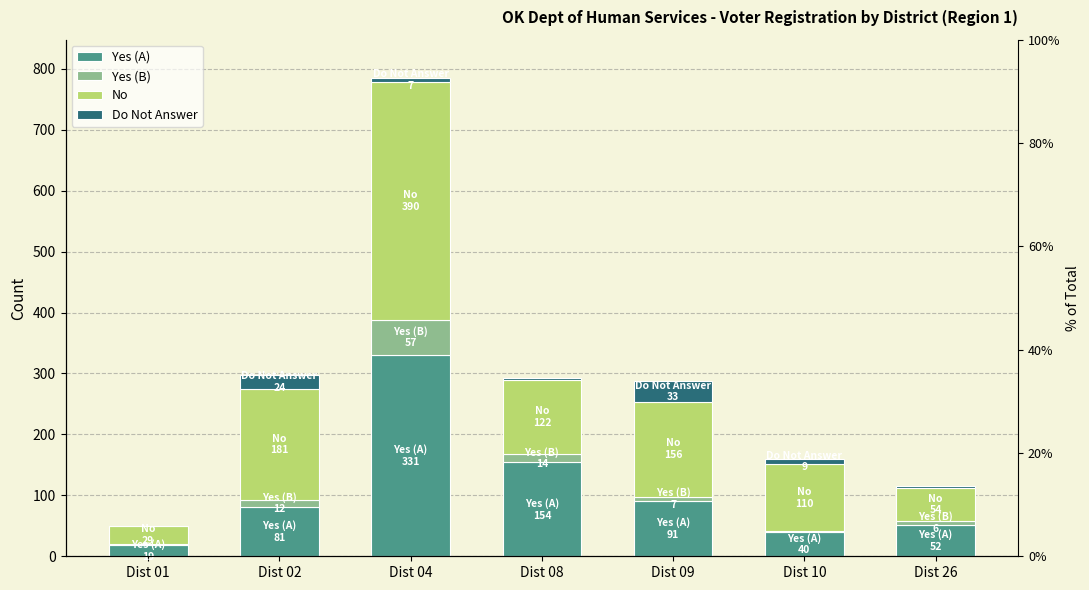

At which label does Do Not Answer reach its peak?

Dist 09